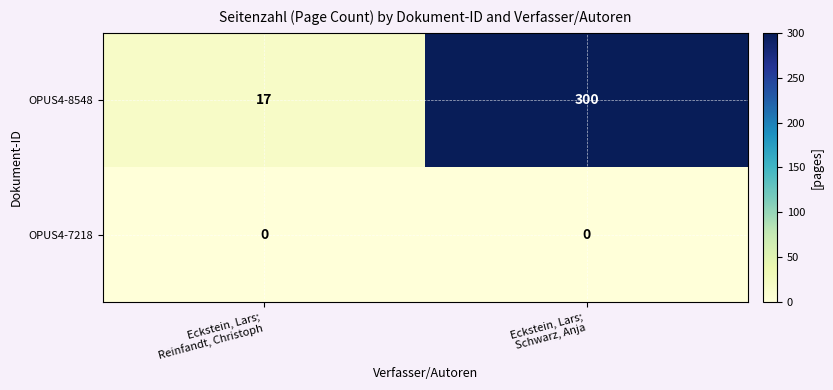

What is the maximum value shown in the chart?

300